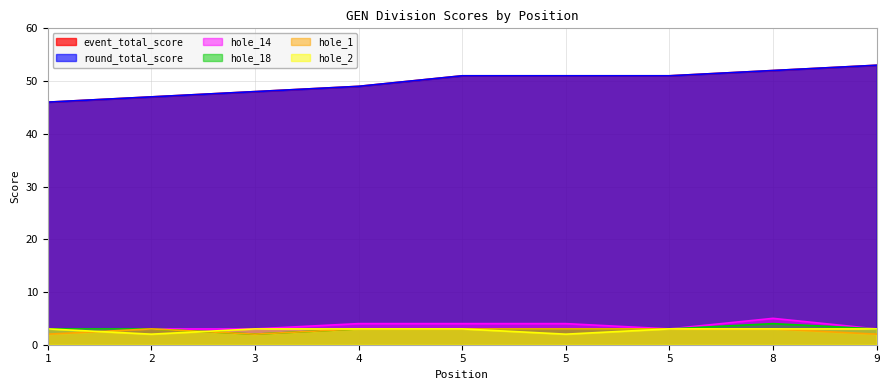

Between 2 and 8, which is larger?

8